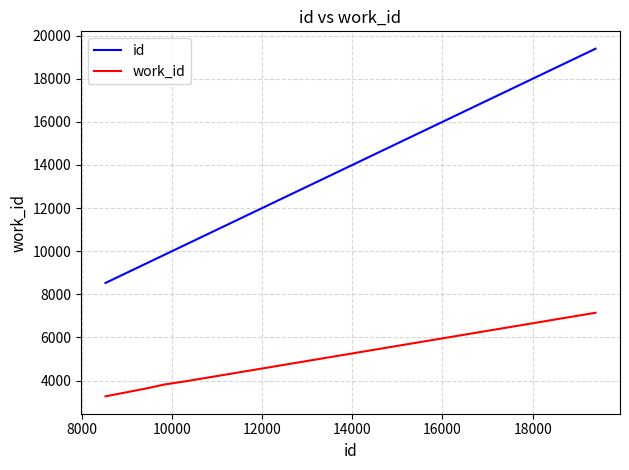

What is the maximum value for work_id?

7145